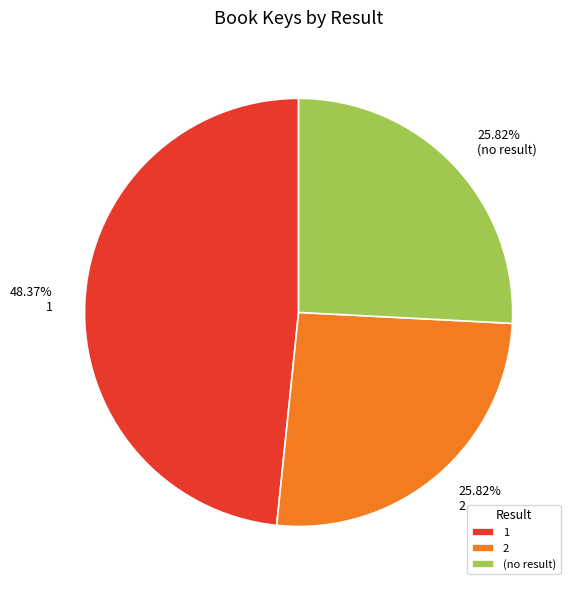

Count the number of slices in the pie.

3